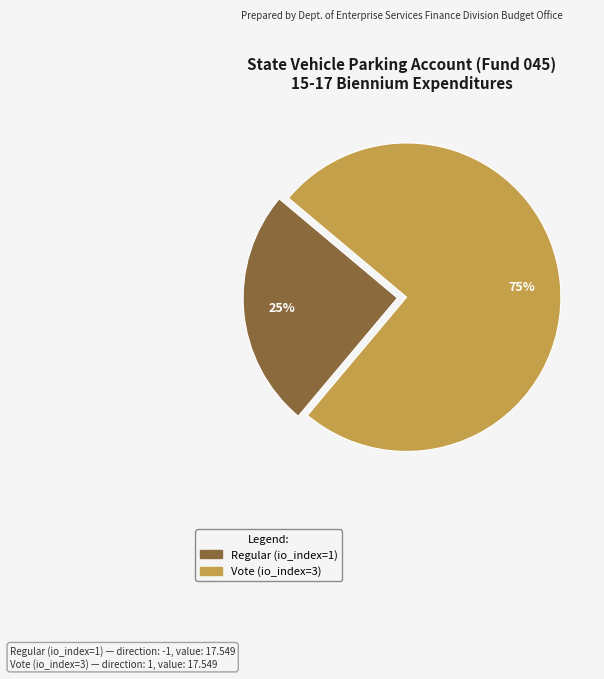

Which slice is the smallest?

Regular (io_index=1)